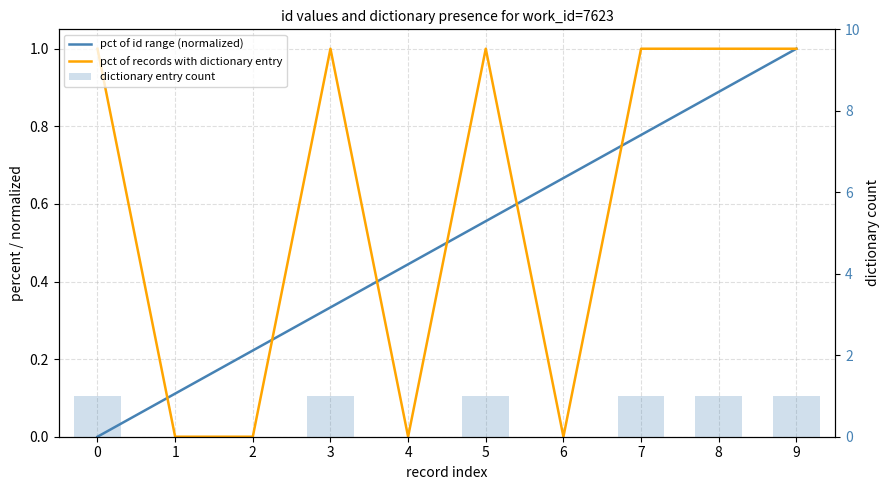

Count the number of data series in this chart.

3